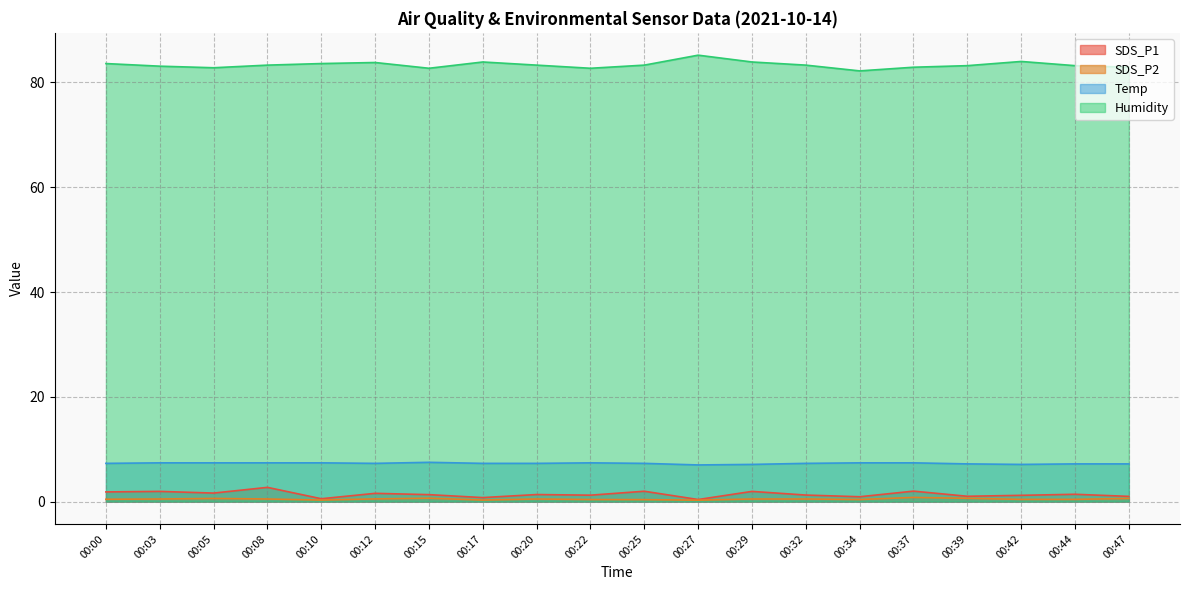

Does the chart display data point markers on the line(s)?

No